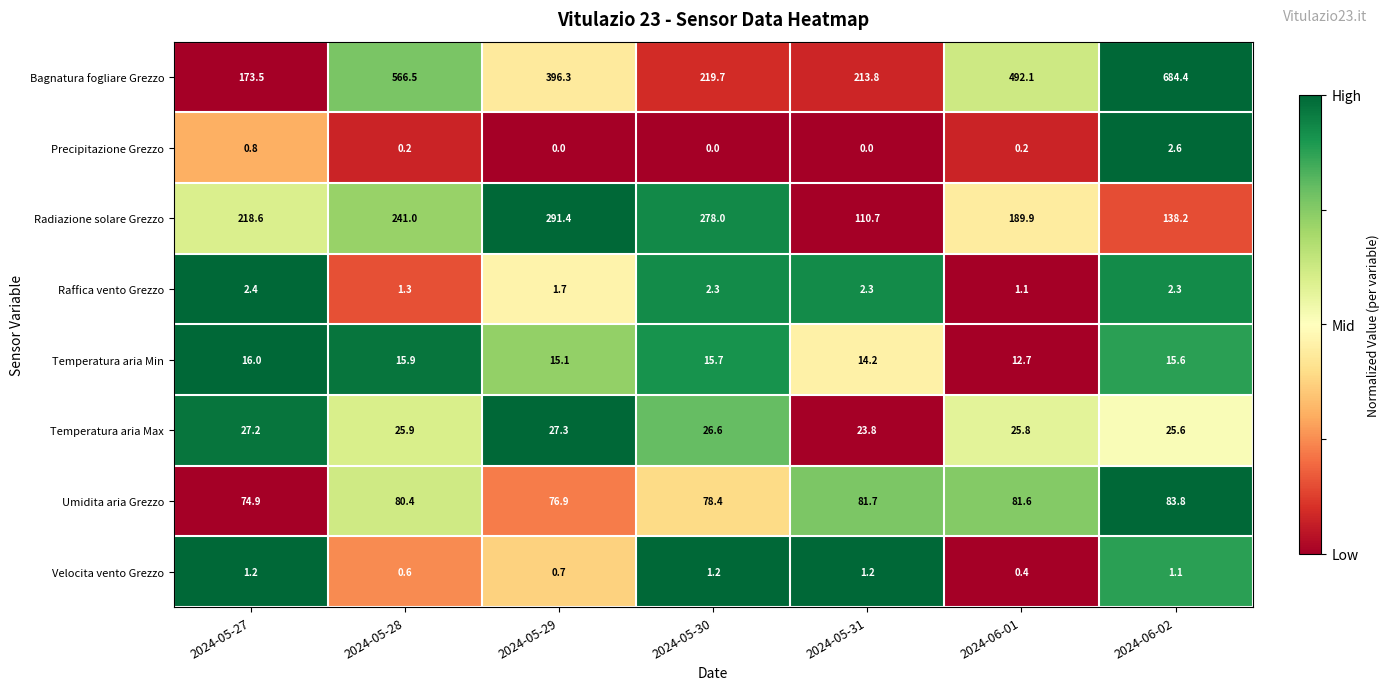

Is it true that Umidita aria Grezzo equals 83.8 at 2024-06-02?

True